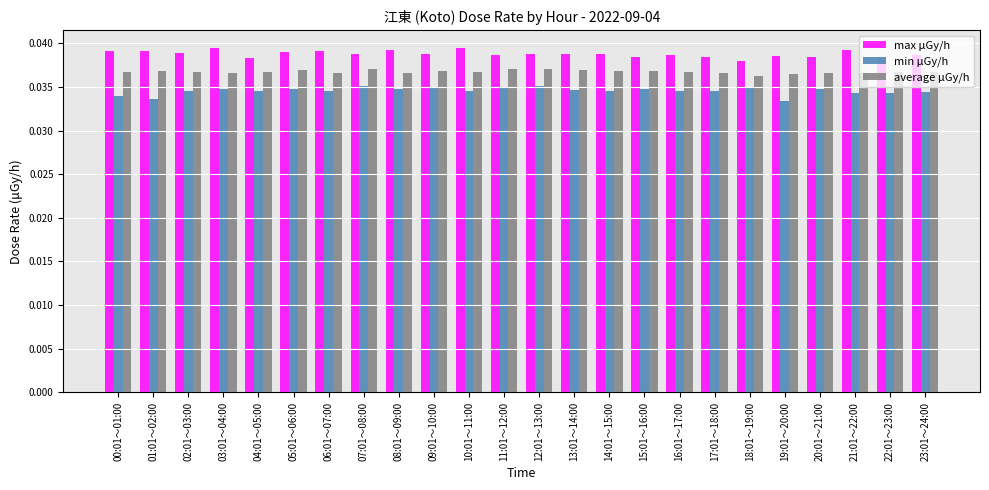

What is the total value across all series at 01:01～02:00?

0.1